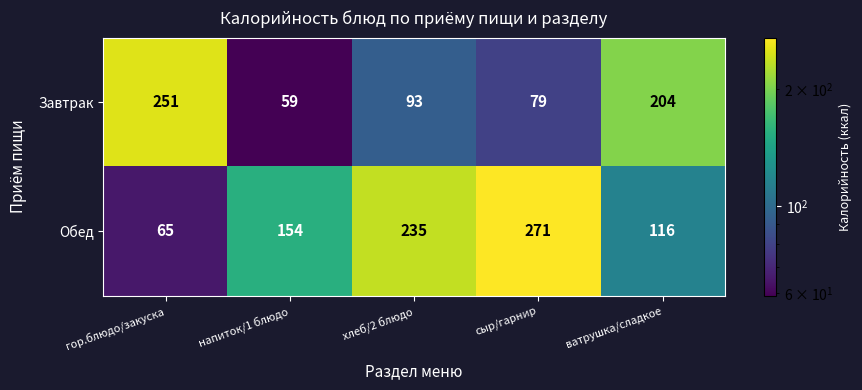

How many data points does each series have?

5